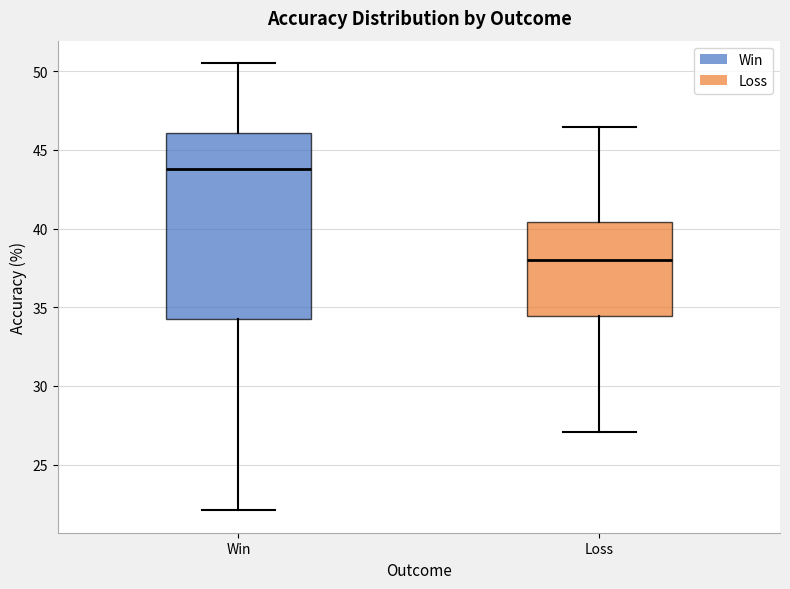

Reading left to right, transcribe this box plot: for each box, give where its median line is, the range the box spans, and where its two whiskers end, as read against the y-axis. The values are not printed on the chart, so give them approximately, as read against the axis.

Win: median 44.0, box 34.5 to 46.0, whiskers 22.0 to 50.5
Loss: median 38.0, box 34.5 to 40.5, whiskers 27.0 to 46.5